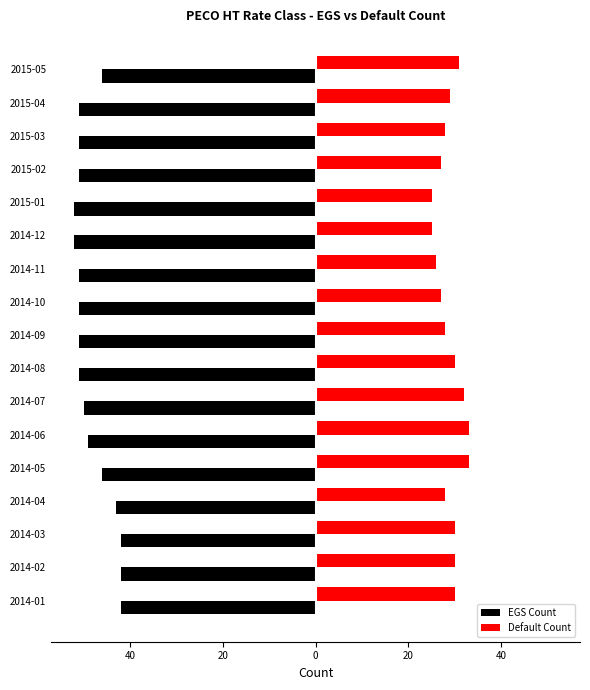

What are all the series names shown in the legend?

EGS Count, Default Count